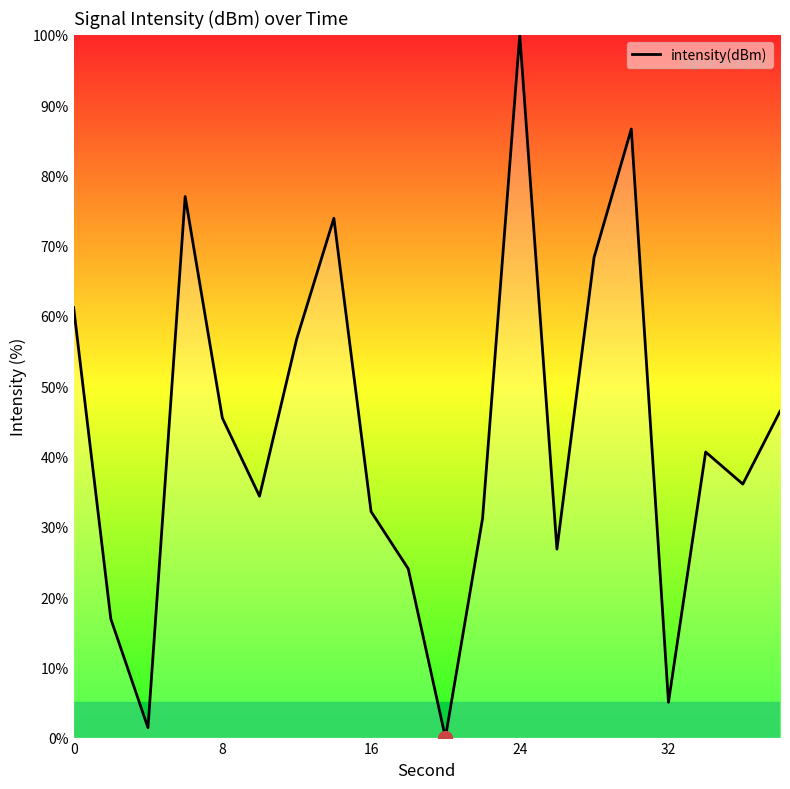

What is the maximum value shown in the chart?

100.0